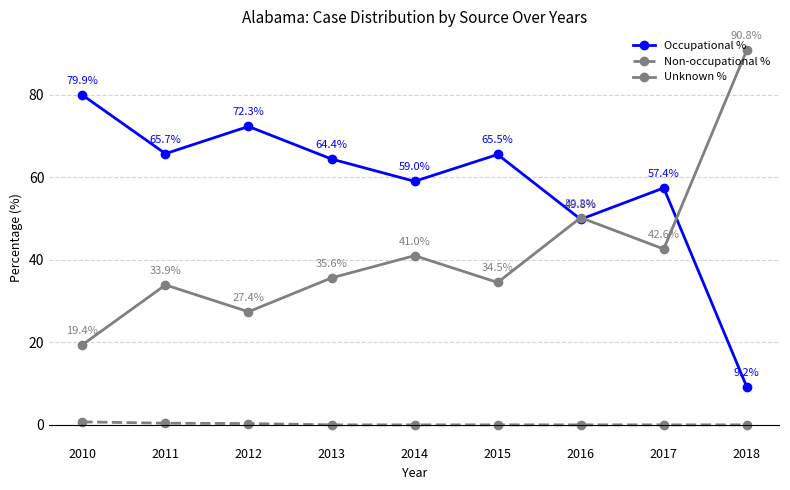

Between which two adjacent categories do Occupational % and Unknown % first intersect?

2015 and 2016